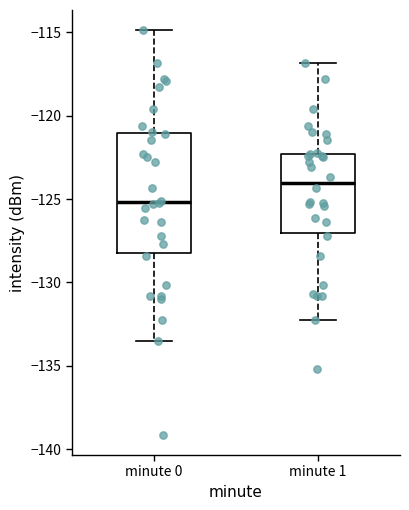

Reading left to right, read every box against the y-axis: the position of its median line, the range the box covers, and the ends of its whiskers. The values are not printed on the chart, so give them approximately, as read against the axis.

minute 0: median -125.0, box -128.0 to -121.0, whiskers -133.5 to -115.0
minute 1: median -124.0, box -127.0 to -122.5, whiskers -132.5 to -117.0